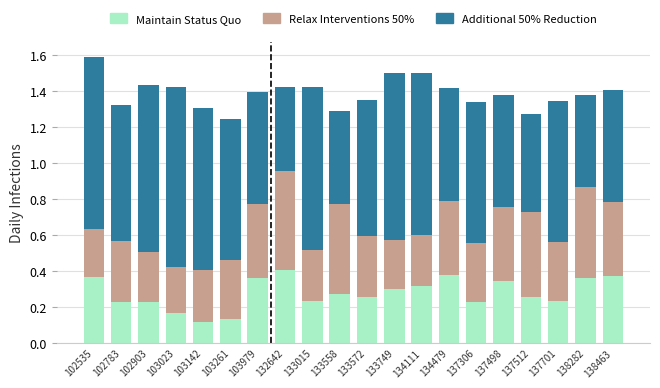

True or false: Maintain Status Quo has a value of 0.4 at 132642.

True